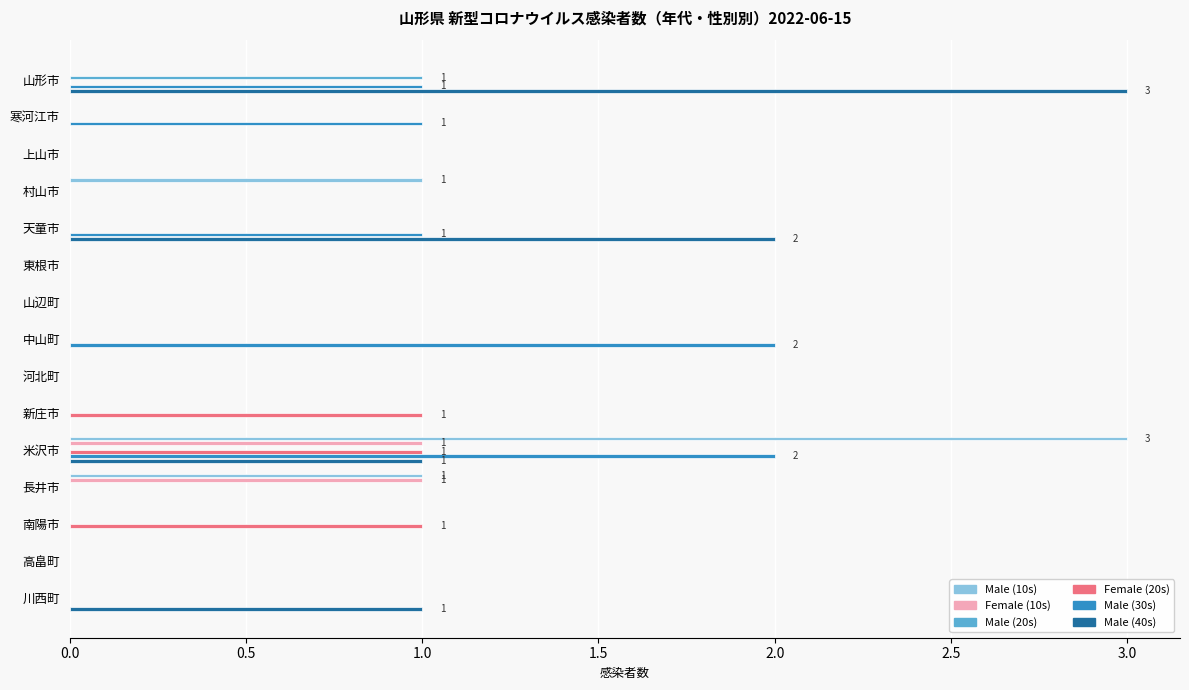

What is the highest value of the Male (40s) series?

3